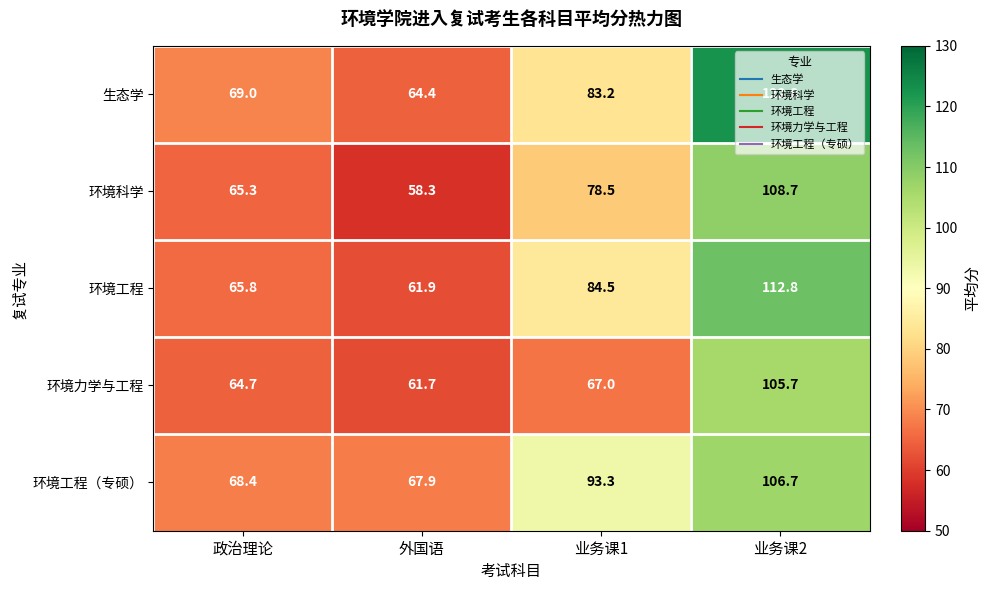

What value does the 环境力学与工程 series have at 政治理论?

64.7